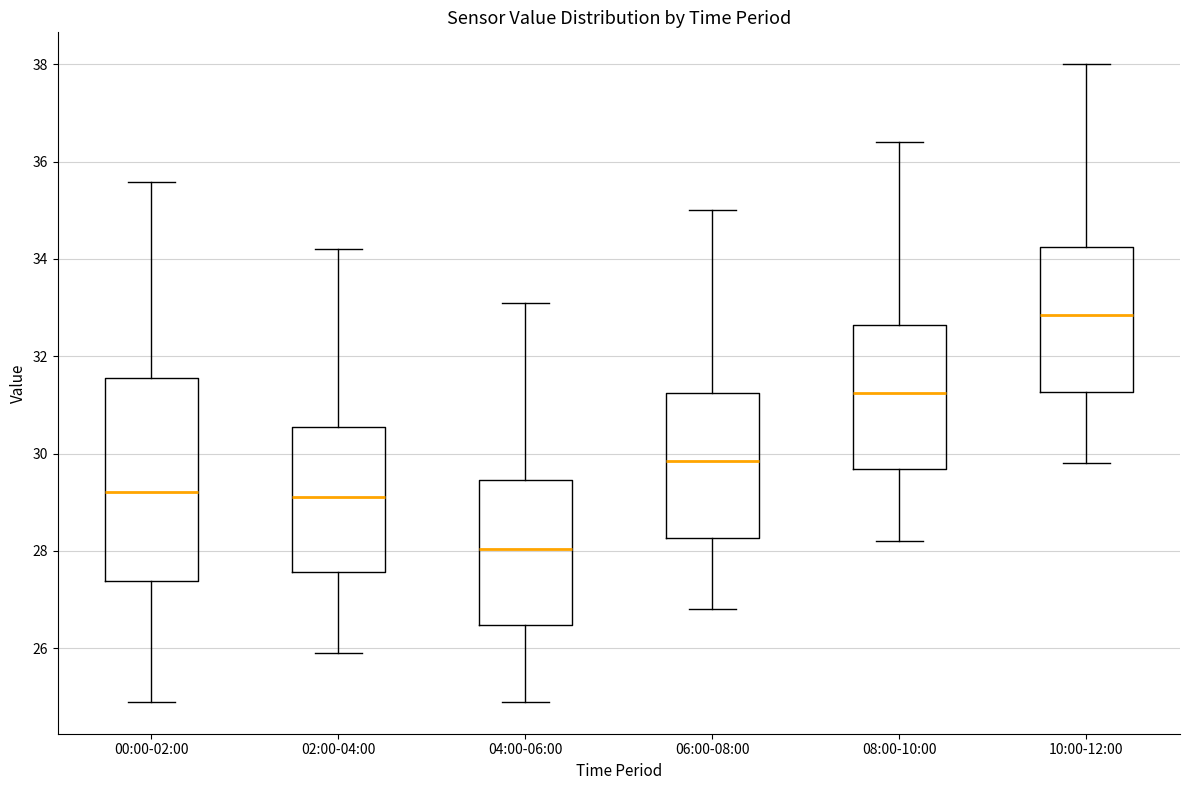

Which box has the lowest median line?

04:00-06:00